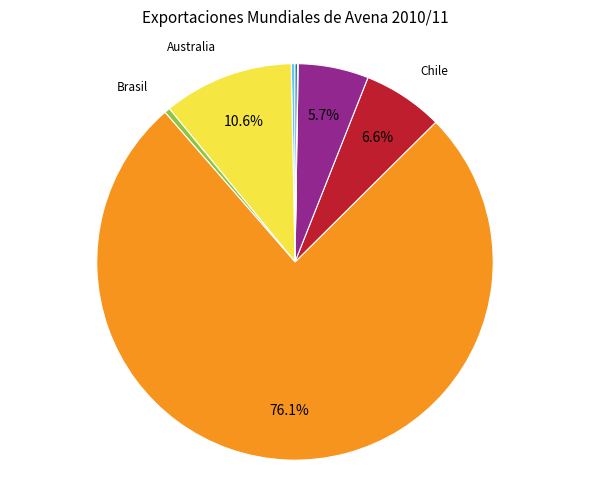

Is there any slice that represents more than half of the pie?

Yes